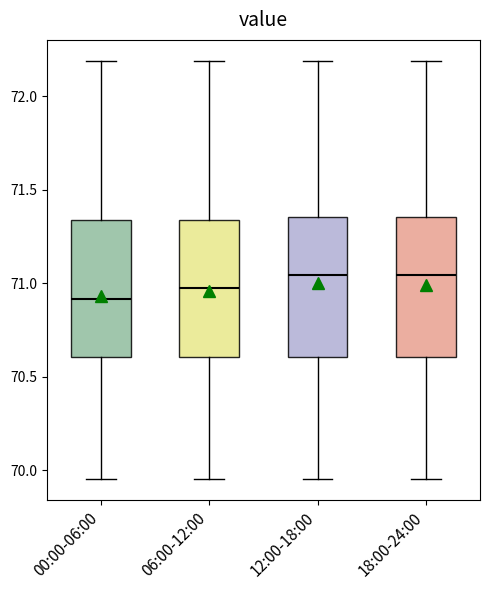

Where is the lower edge of the box for 06:00-12:00 on the y-axis? The values are not printed on the chart, so give them approximately, as read against the axis.

70.60